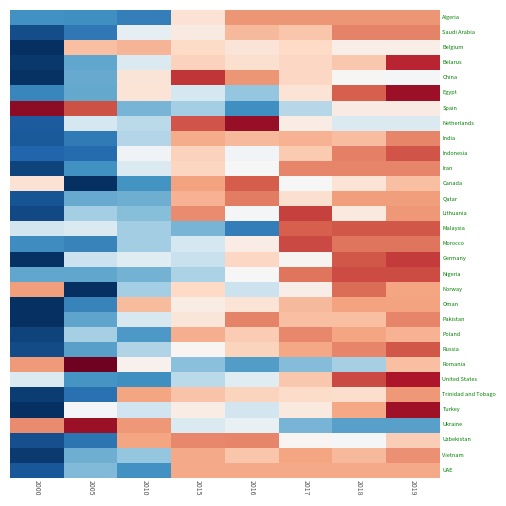

Reading left to right, transcribe all the data shown in this chart.

Algeria: 2000=-1.2	2005=-1.2	2010=-1.4	2015=0.3	2016=0.9	2017=0.9	2018=0.9	2019=0.9
Saudi Arabia: 2000=-1.8	2005=-1.4	2010=-0.2	2015=0.2	2016=0.7	2017=0.6	2018=1.0	2019=1.0
Belgium: 2000=-2.6	2005=0.6	2010=0.7	2015=0.4	2016=0.3	2017=0.4	2018=0.1	2019=0.1
Belarus: 2000=-1.9	2005=-1.0	2010=-0.3	2015=0.5	2016=0.3	2017=0.4	2018=0.5	2019=1.5
China: 2000=-2.0	2005=-1.0	2010=0.3	2015=1.4	2016=0.9	2017=0.4	2018=0.0	2019=-0.0
Egypt: 2000=-1.3	2005=-1.0	2010=0.3	2015=-0.4	2016=-0.8	2017=0.3	2018=1.2	2019=1.7
Spain: 2000=1.8	2005=1.3	2010=-0.9	2015=-0.7	2016=-1.2	2017=-0.6	2018=0.2	2019=0.2
Netherlands: 2000=-1.7	2005=-0.3	2010=-0.5	2015=1.3	2016=1.7	2017=0.1	2018=-0.3	2019=-0.3
India: 2000=-1.7	2005=-1.4	2010=-0.6	2015=0.7	2016=0.7	2017=0.7	2018=0.6	2019=1.0
Indonesia: 2000=-1.6	2005=-1.5	2010=-0.1	2015=0.5	2016=-0.1	2017=0.5	2018=1.0	2019=1.3
Iran: 2000=-1.8	2005=-1.2	2010=-0.3	2015=0.4	2016=-0.0	2017=1.0	2018=1.0	2019=1.0
Canada: 2000=0.3	2005=-2.0	2010=-1.2	2015=0.8	2016=1.2	2017=-0.0	2018=0.3	2019=0.6
Qatar: 2000=-1.7	2005=-1.0	2010=-1.0	2015=0.7	2016=1.0	2017=0.3	2018=0.8	2019=0.8
Lithuania: 2000=-1.8	2005=-0.7	2010=-0.9	2015=0.9	2016=-0.0	2017=1.4	2018=0.2	2019=0.9
Malaysia: 2000=-0.4	2005=-0.3	2010=-0.7	2015=-0.9	2016=-1.4	2017=1.2	2018=1.2	2019=1.2
Morocco: 2000=-1.2	2005=-1.3	2010=-0.7	2015=-0.3	2016=0.2	2017=1.3	2018=1.1	2019=1.1
Germany: 2000=-2.0	2005=-0.4	2010=-0.2	2015=-0.4	2016=0.4	2017=0.1	2018=1.2	2019=1.4
Nigeria: 2000=-1.0	2005=-1.0	2010=-0.9	2015=-0.6	2016=-0.0	2017=1.1	2018=1.3	2019=1.3
Norway: 2000=0.8	2005=-2.1	2010=-0.7	2015=0.4	2016=-0.4	2017=0.1	2018=1.1	2019=0.8
Oman: 2000=-2.0	2005=-1.3	2010=0.6	2015=0.2	2016=0.3	2017=0.6	2018=0.8	2019=0.8
Pakistan: 2000=-2.0	2005=-1.1	2010=-0.3	2015=0.2	2016=1.0	2017=0.6	2018=0.6	2019=1.0
Poland: 2000=-1.9	2005=-0.7	2010=-1.2	2015=0.7	2016=0.5	2017=1.0	2018=0.8	2019=0.7
Russia: 2000=-1.8	2005=-1.1	2010=-0.6	2015=0.0	2016=0.4	2017=0.8	2018=1.0	2019=1.2
Romania: 2000=0.8	2005=1.9	2010=0.1	2015=-0.8	2016=-1.1	2017=-0.9	2018=-0.7	2019=0.6
United States: 2000=-0.3	2005=-1.2	2010=-1.2	2015=-0.5	2016=-0.2	2017=0.5	2018=1.3	2019=1.6
Trinidad and Tobago: 2000=-1.9	2005=-1.5	2010=0.8	2015=0.6	2016=0.4	2017=0.4	2018=0.4	2019=0.9
Turkey: 2000=-2.0	2005=-0.0	2010=-0.4	2015=0.1	2016=-0.4	2017=0.2	2018=0.8	2019=1.7
Ukraine: 2000=0.9	2005=1.7	2010=0.9	2015=-0.3	2016=-0.2	2017=-0.9	2018=-1.1	2019=-1.1
Uzbekistan: 2000=-1.8	2005=-1.5	2010=0.8	2015=1.0	2016=1.0	2017=0.0	2018=-0.0	2019=0.5
Vietnam: 2000=-1.9	2005=-1.0	2010=-0.8	2015=0.8	2016=0.6	2017=0.8	2018=0.6	2019=0.9
UAE: 2000=-1.7	2005=-0.9	2010=-1.2	2015=0.8	2016=0.8	2017=0.8	2018=0.8	2019=0.8